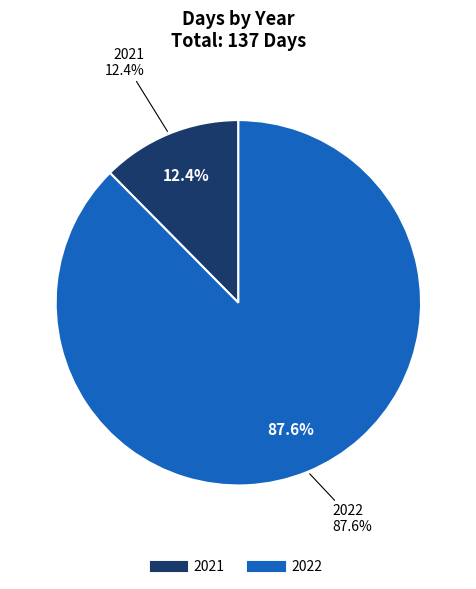

How many slices are in this pie chart?

2